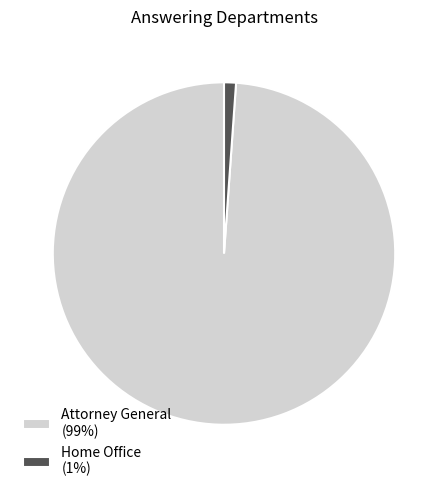

Do Attorney General and Home Office together represent more than half of the pie?

Yes